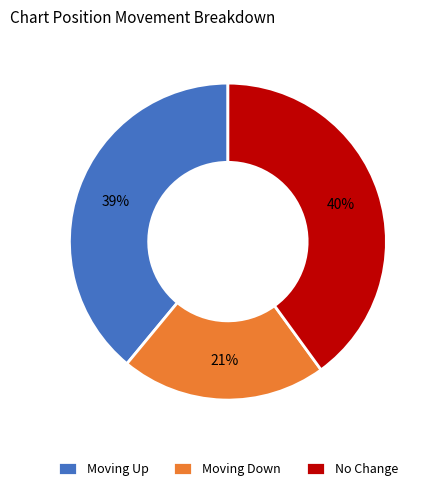

Which slice is the smallest?

Moving Down